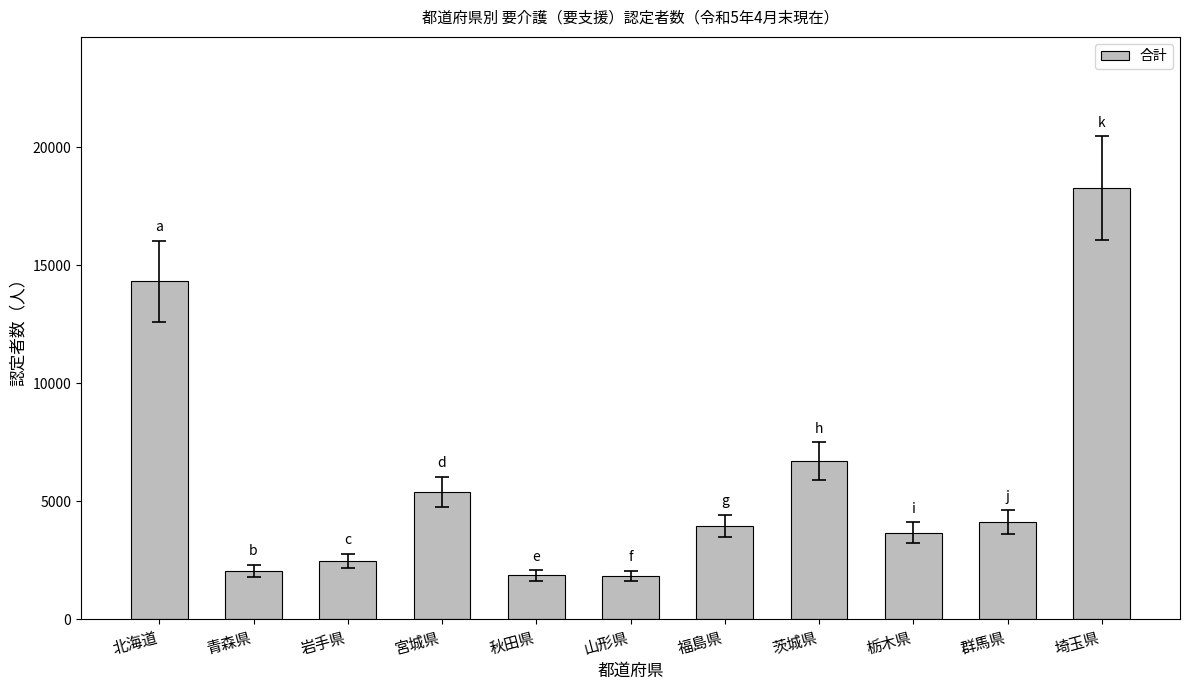

At which label is the value closest to 10055?

茨城県